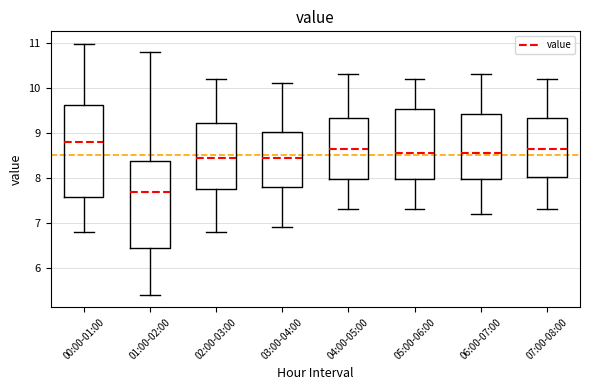

Where is the upper edge of the box for 00:00-01:00 on the y-axis? The values are not printed on the chart, so give them approximately, as read against the axis.

9.6